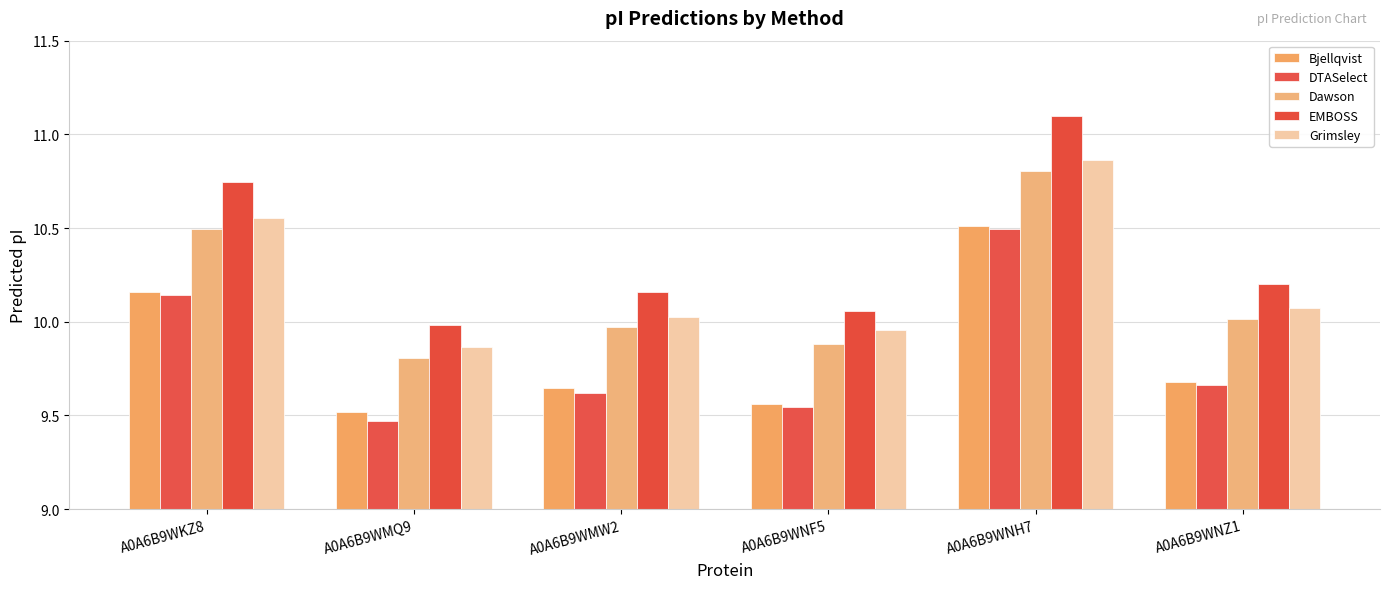

What is the difference between the Bjellqvist values at A0A6B9WNZ1 and A0A6B9WKZ8?

0.5